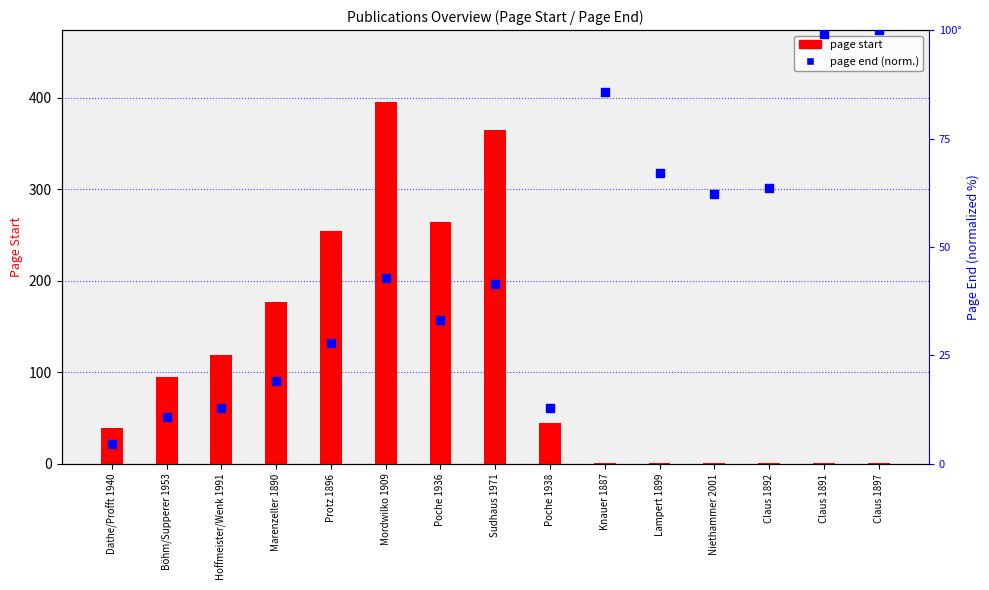

Which series has the largest total across all categories?

page start